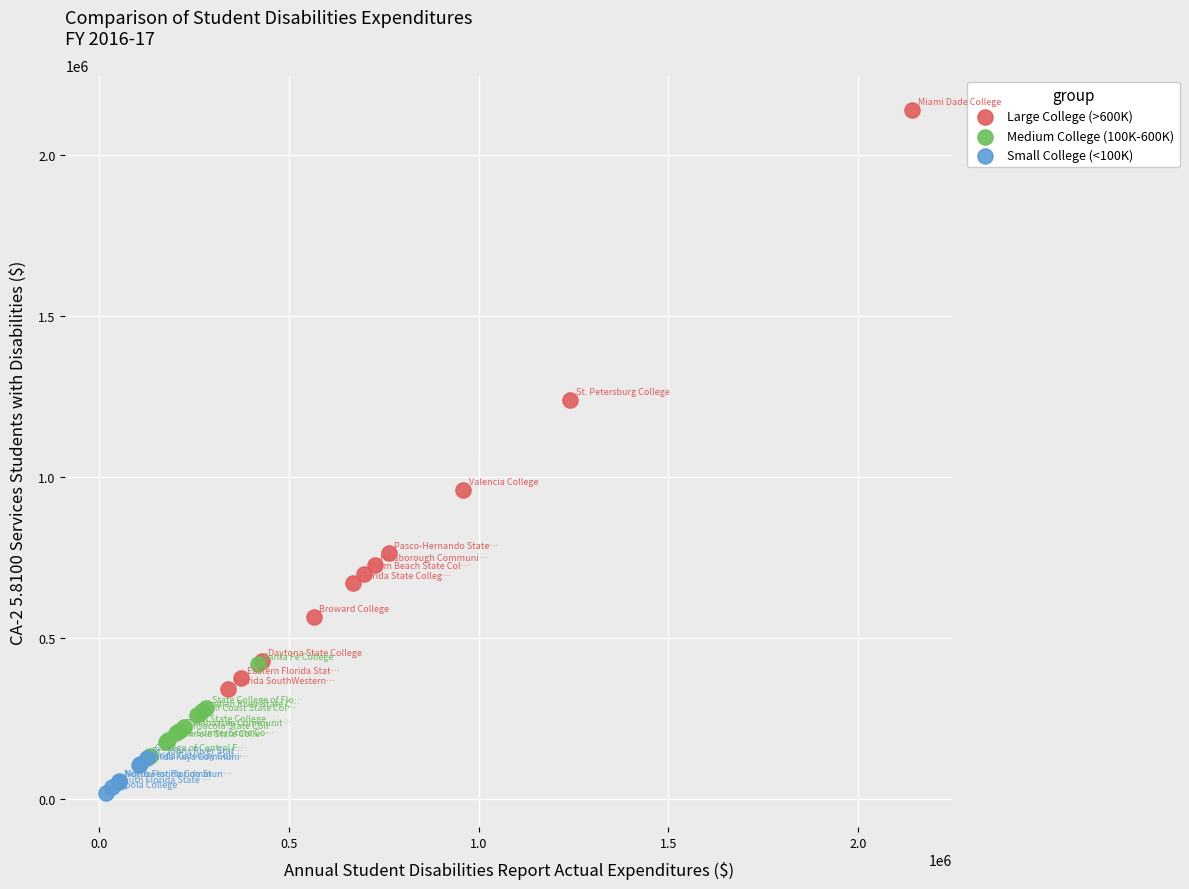

Which series contains the highest Y value?

Large College (>600K)